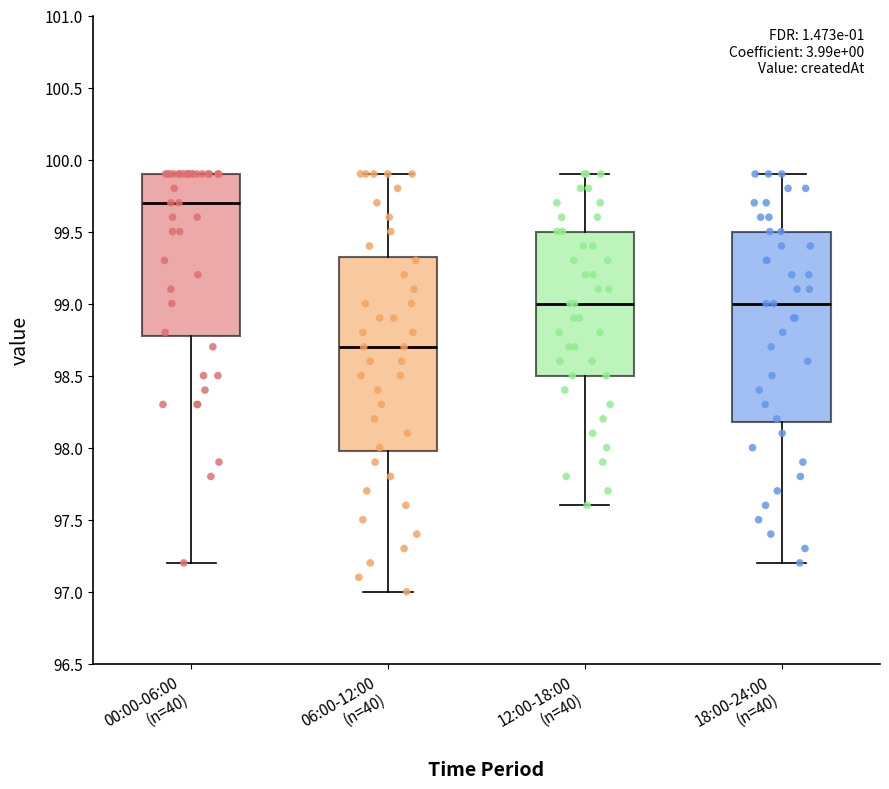

Where does the upper whisker of the box for 12:00-18:00 (n=40) end on the y-axis? The values are not printed on the chart, so give them approximately, as read against the axis.

99.90